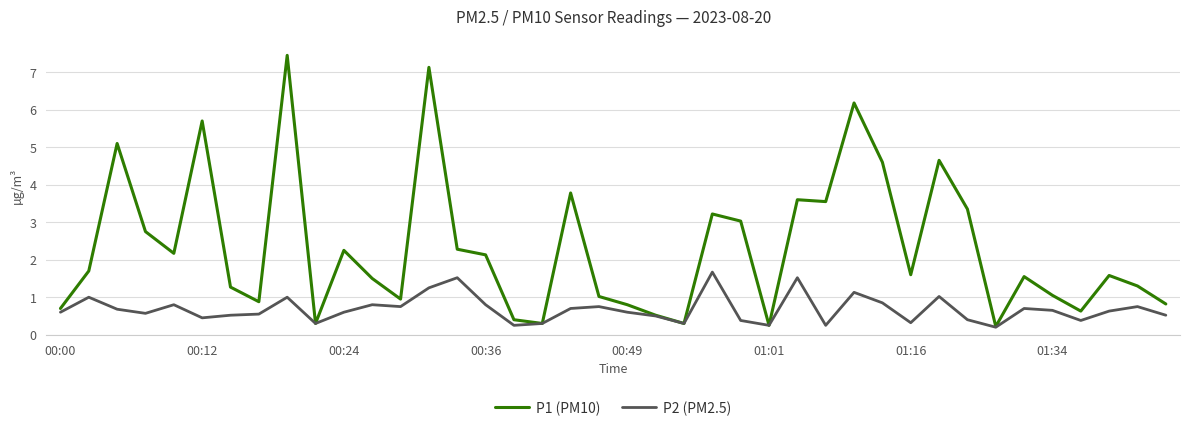

Rank the series by their maximum value, from lowest to highest.

P2 (PM2.5), P1 (PM10)